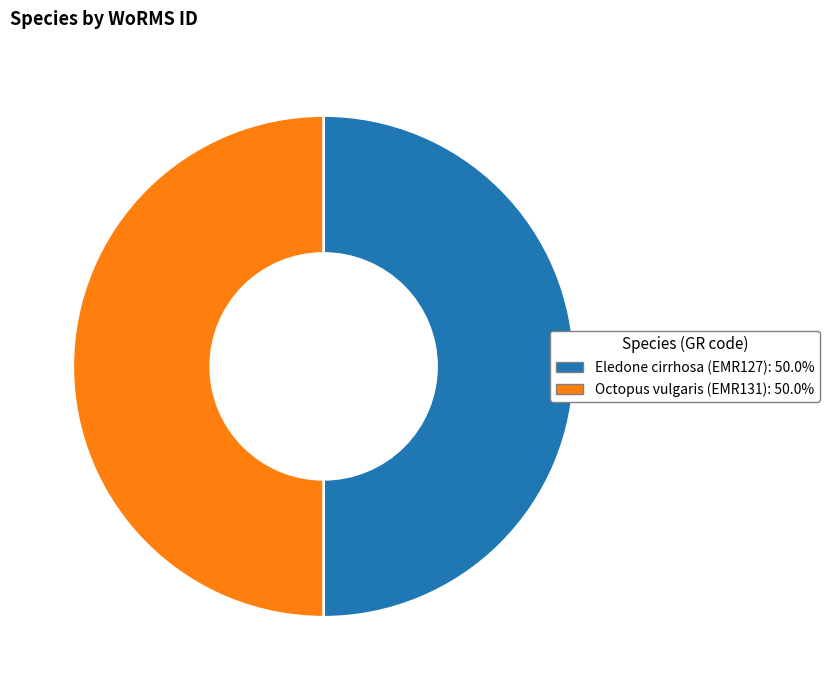

True or false: Octopus vulgaris accounts for 50% of the total.

True